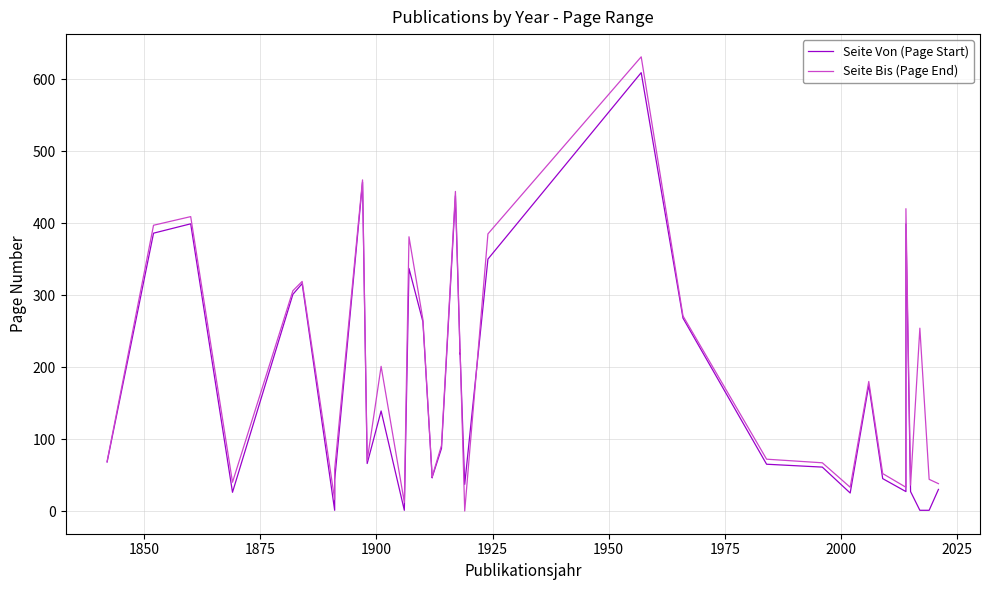

Which series has the widest spread of values?

Seite Bis (Page End)